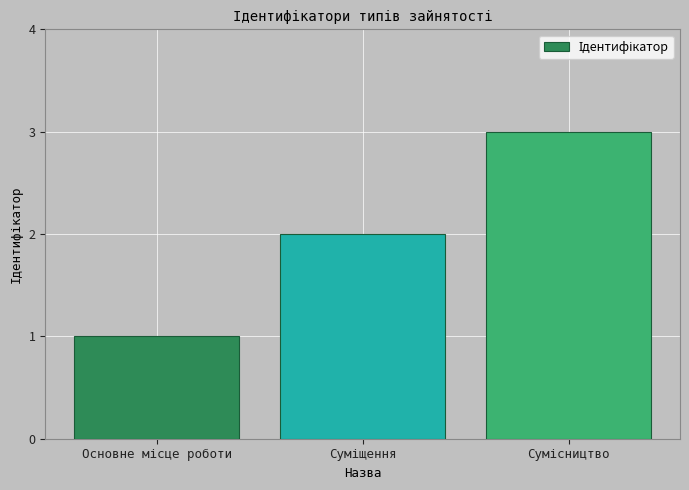

What is the greatest value displayed?

3